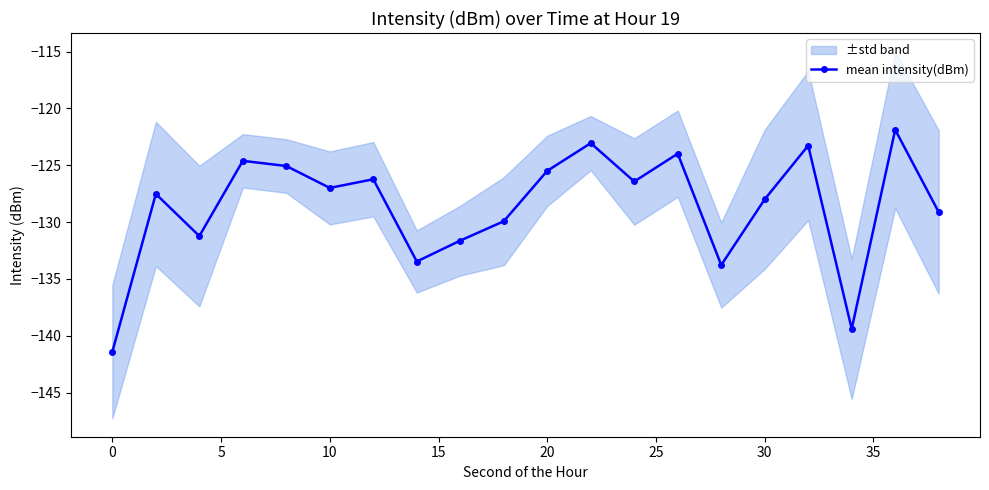

Is this an area chart (filled region under the line)?

No